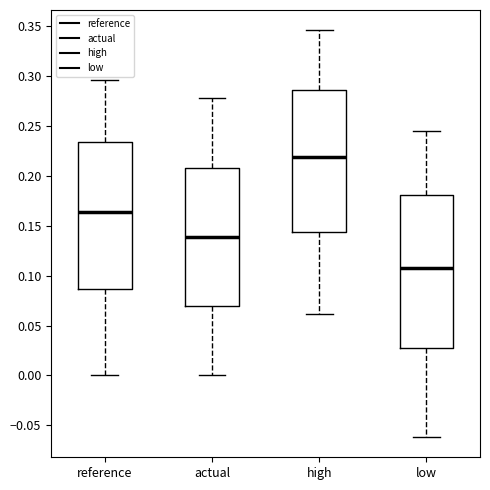

Which box has the lowest median line?

low